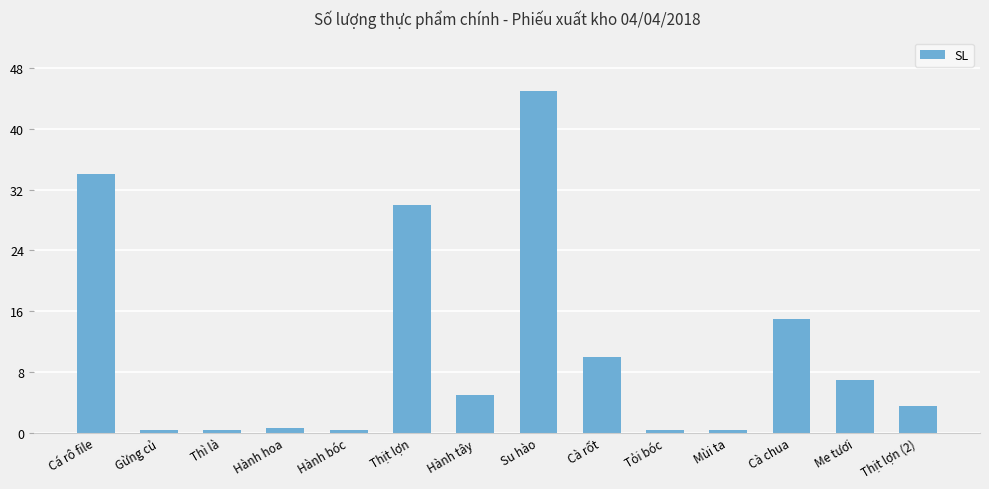

At which label is the value closest to 22?

Cà chua